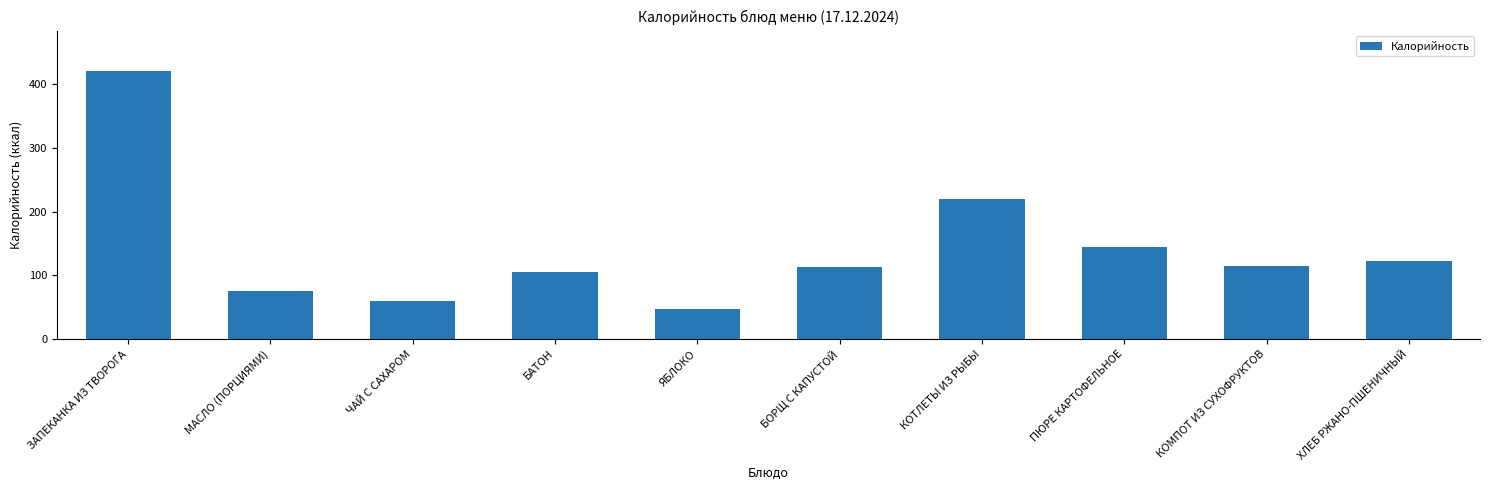

What is the sum of the values at КОТЛЕТЫ ИЗ РЫБЫ and МАСЛО (ПОРЦИЯМИ)?

294.9